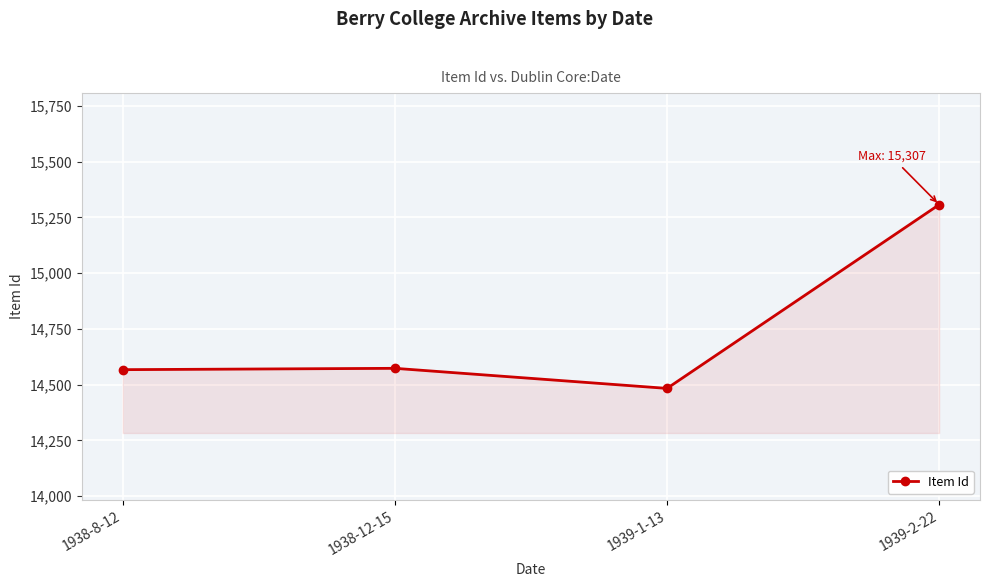

How many lines are shown in the chart?

1